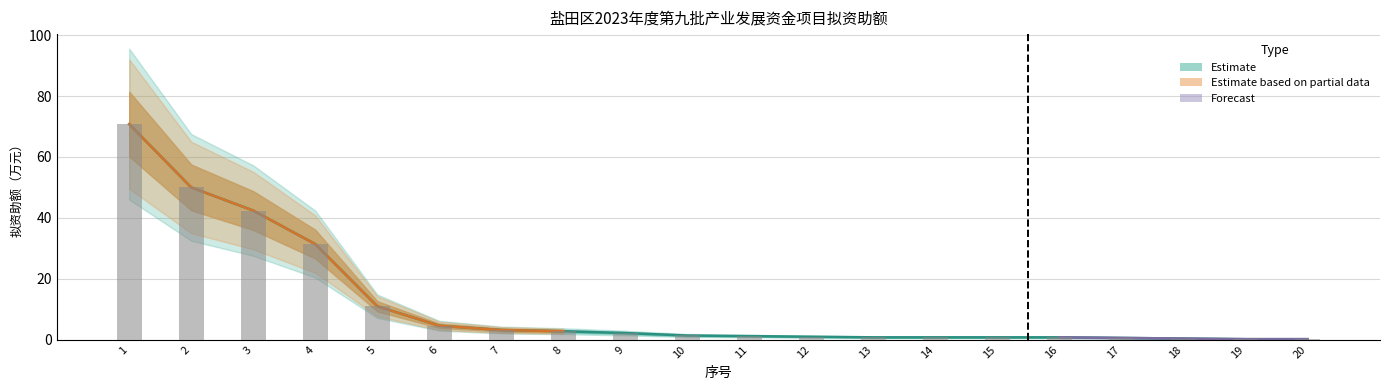

Rank the categories by value from lowest to highest.

19, 20, 18, 17, 13, 14, 15, 16, 12, 11, 10, 9, 8, 7, 6, 5, 4, 3, 2, 1